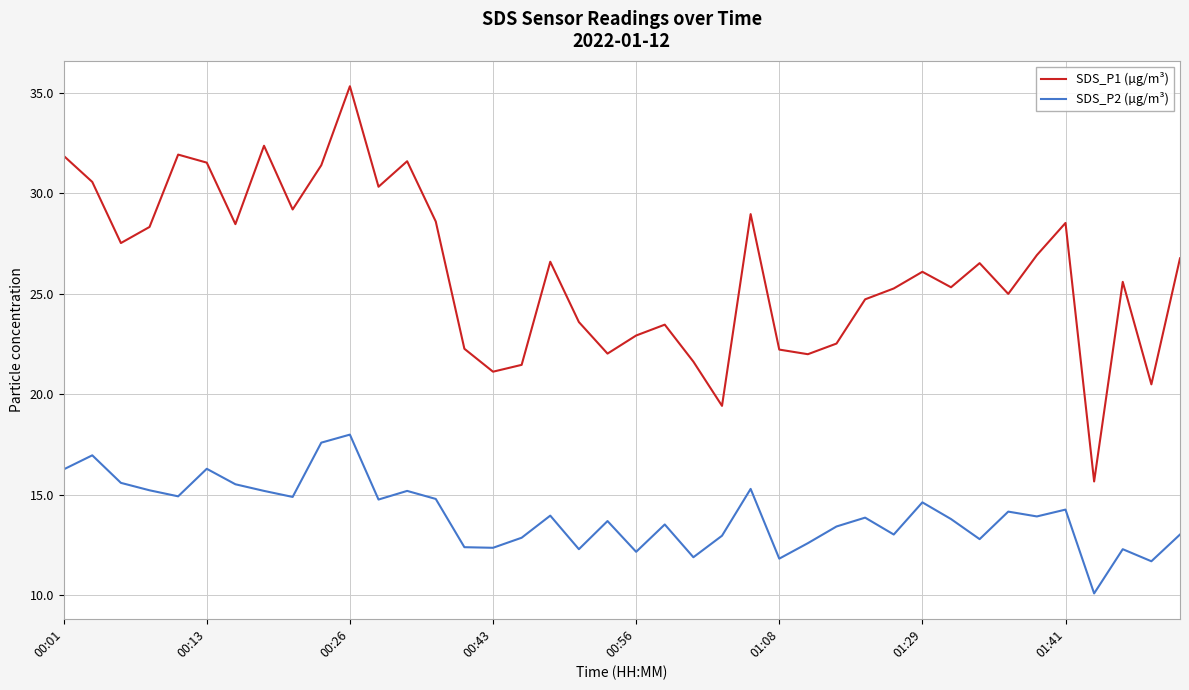

What are all the series names shown in the legend?

SDS_P1 (µg/m³), SDS_P2 (µg/m³)